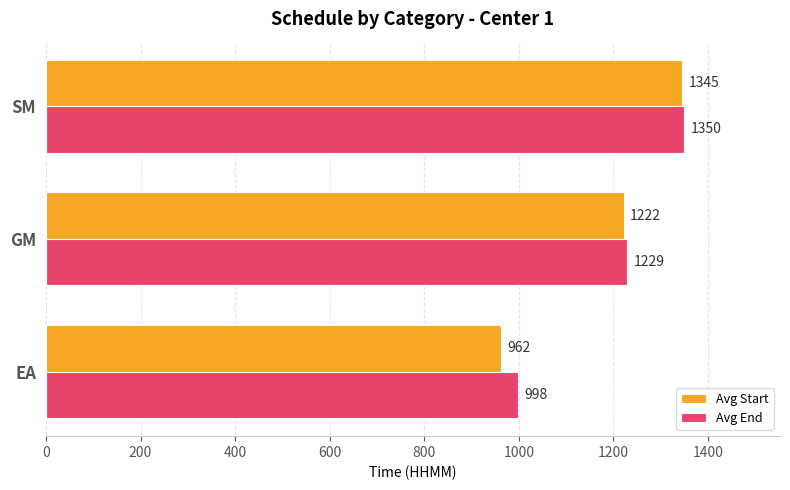

What is the sum of all Avg Start values?

3529